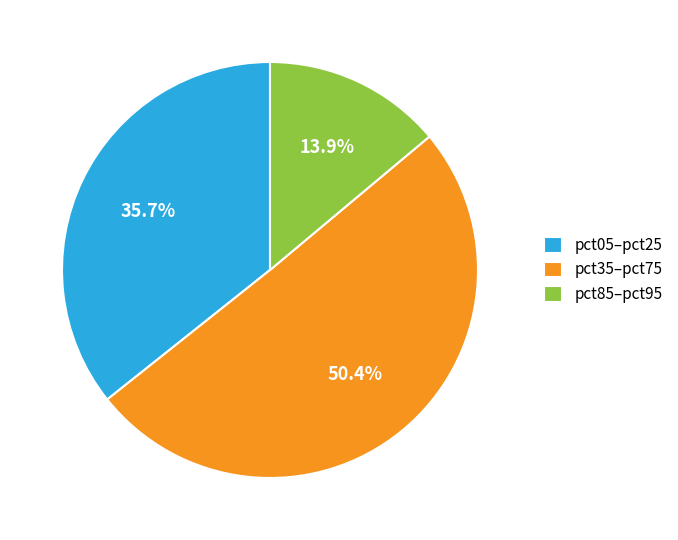

Which has a higher value, pct35–pct75 or pct05–pct25?

pct35–pct75